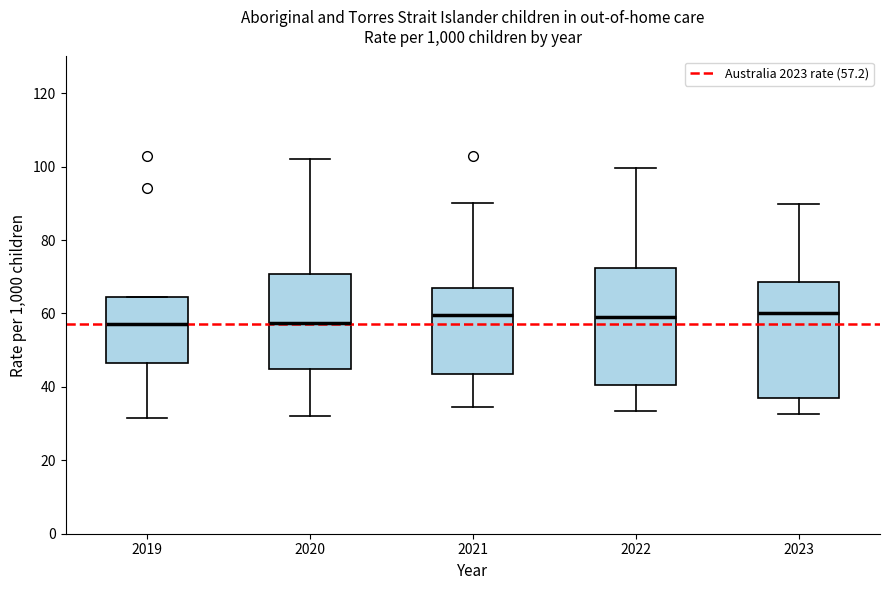

Where does the lower whisker of the box at x = 2019 end on the y-axis? The values are not printed on the chart, so give them approximately, as read against the axis.

32